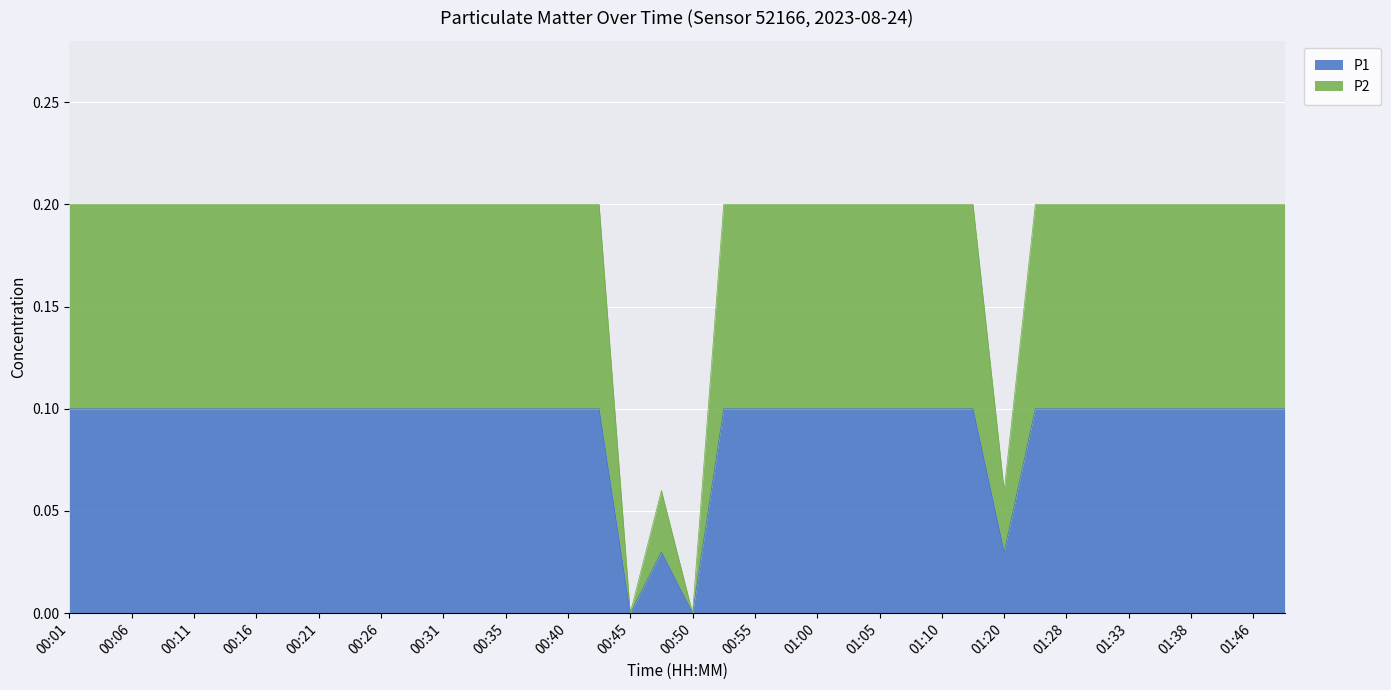

Which category has the lowest value in the P2 series?

00:45